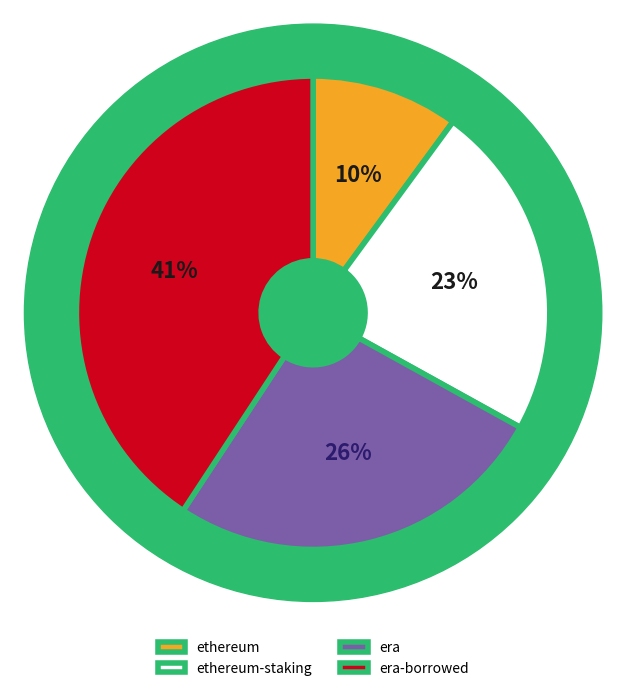

Combined, do era-borrowed and ethereum-staking account for over 50%?

Yes